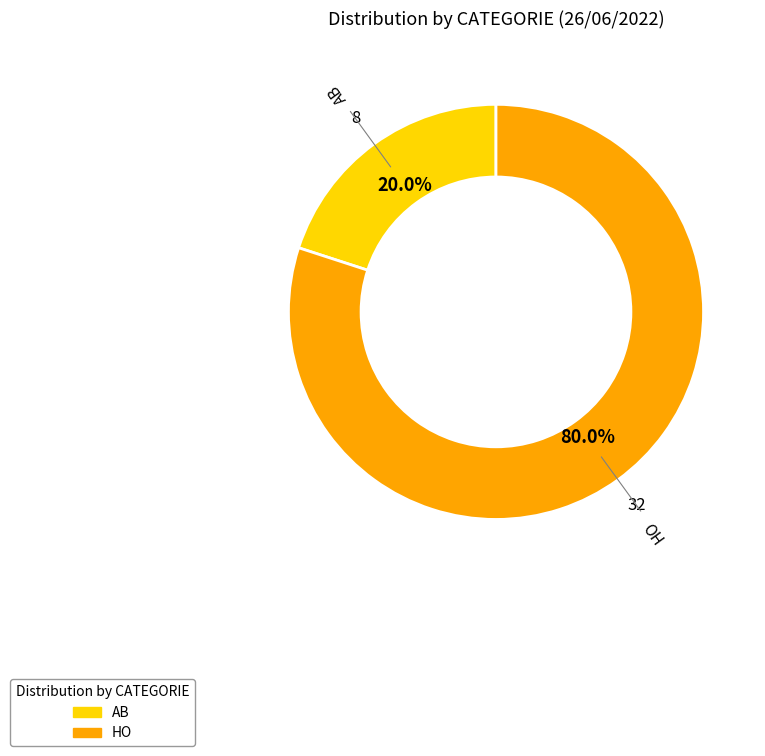

Which has a higher value, AB or HO?

HO